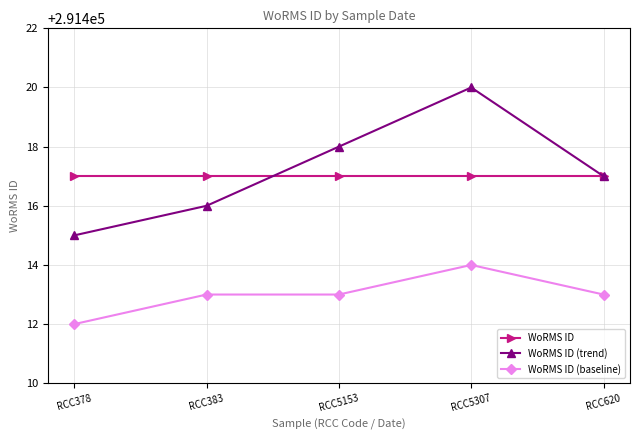

Which series has the largest total across all categories?

WoRMS ID (trend)